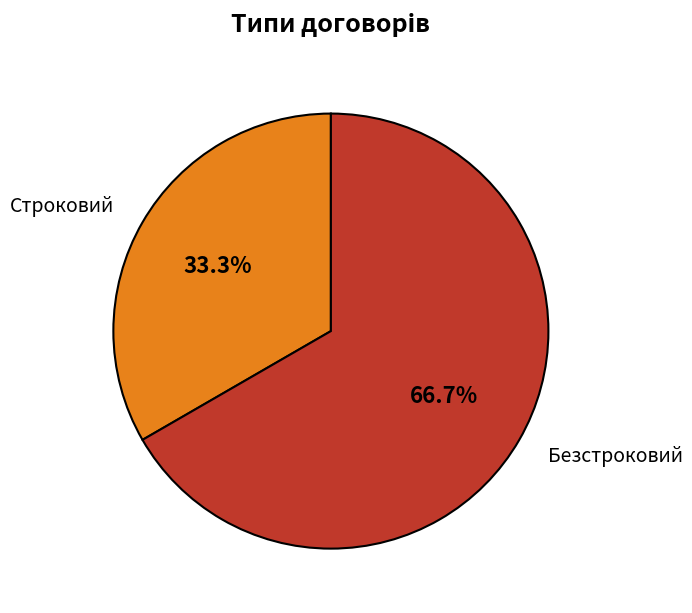

How many segments does this pie chart have?

2